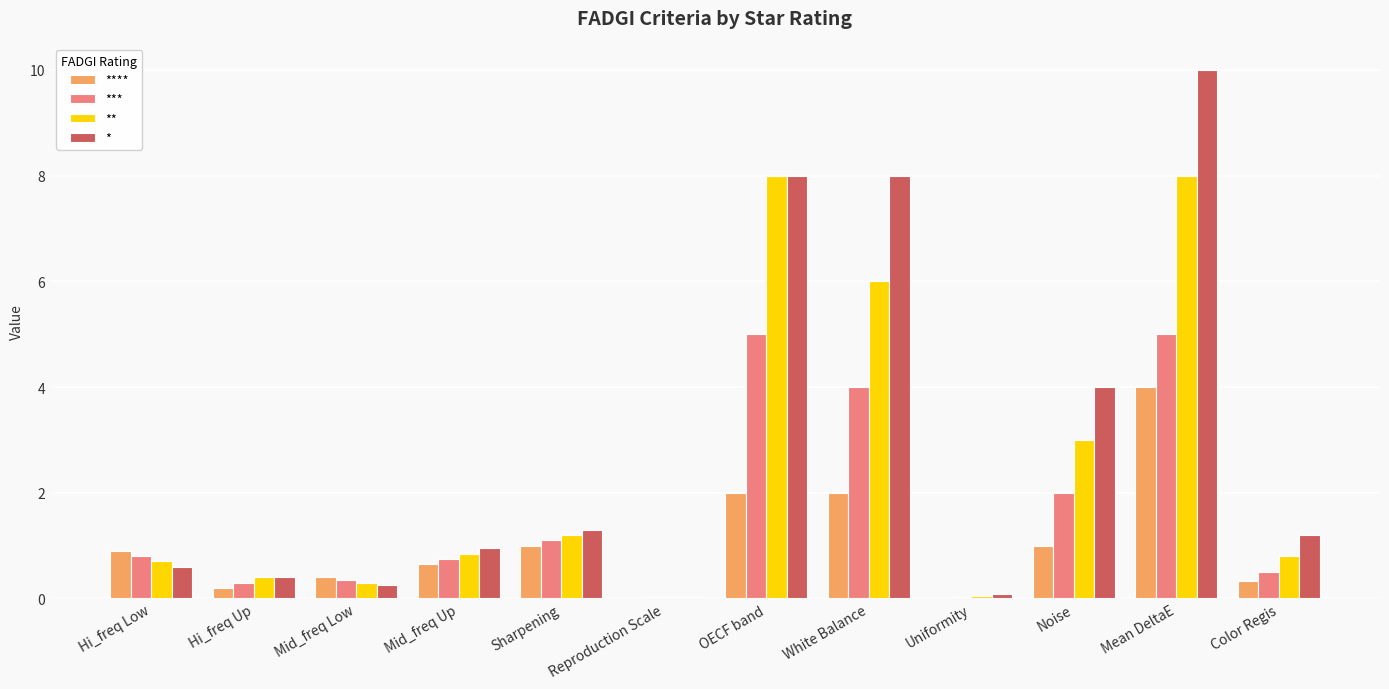

How many categories are shown in the chart?

12